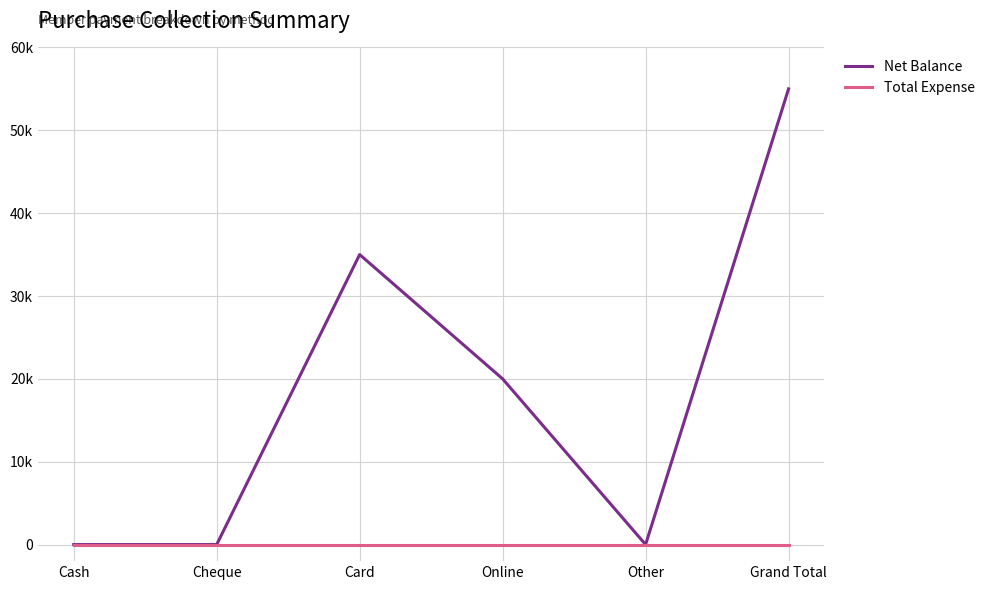

Reading left to right, what are all the values shown in this chart?

Net Balance: Cash=0	Cheque=0	Card=35000	Online=20000	Other=0	Grand Total=55000
Total Expense: Cash=0	Cheque=0	Card=0	Online=0	Other=0	Grand Total=0